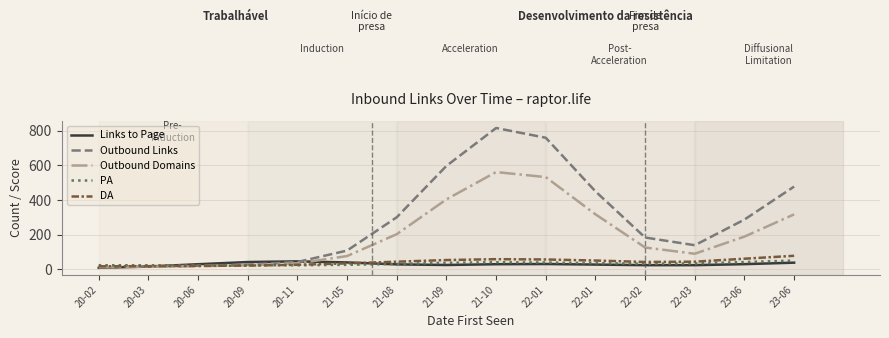

Rank the categories by Links to Page value from highest to lowest.

20-11, 20-09, 21-05, 23-06, 22-01, 23-06, 21-10, 20-06, 21-08, 22-01, 21-09, 22-03, 22-02, 20-03, 20-02